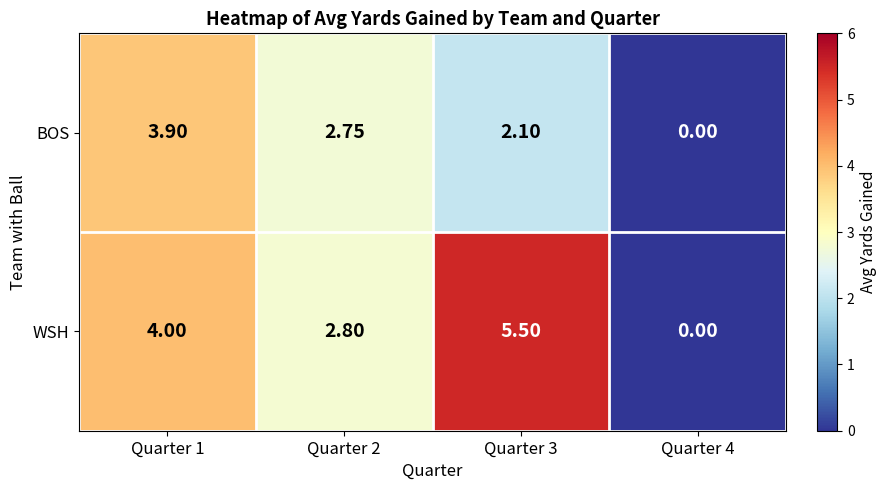

Which series has the widest spread of values?

WSH